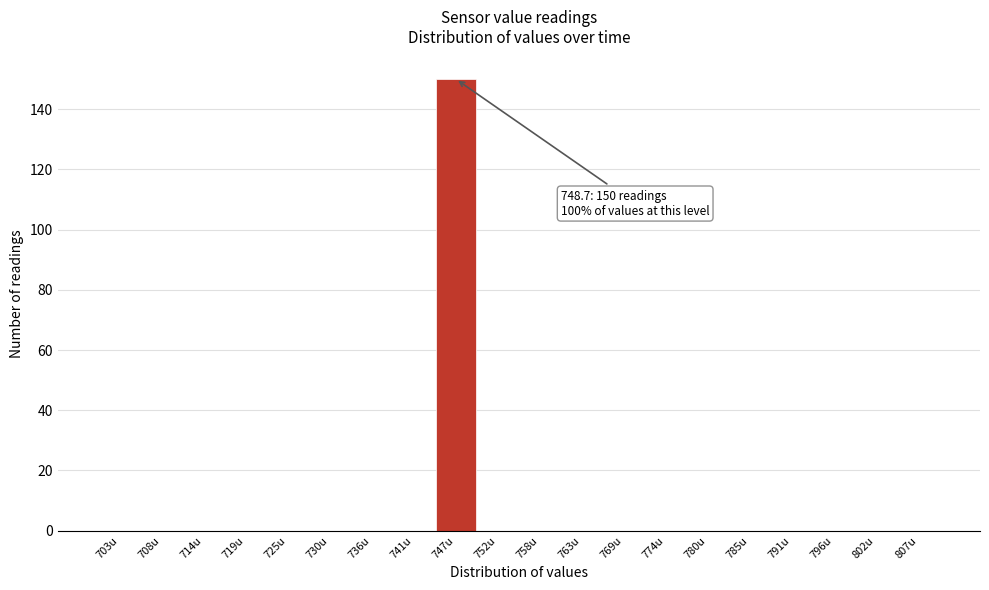

Which range on the x-axis has the tallest bar?

744.0 to 749.5